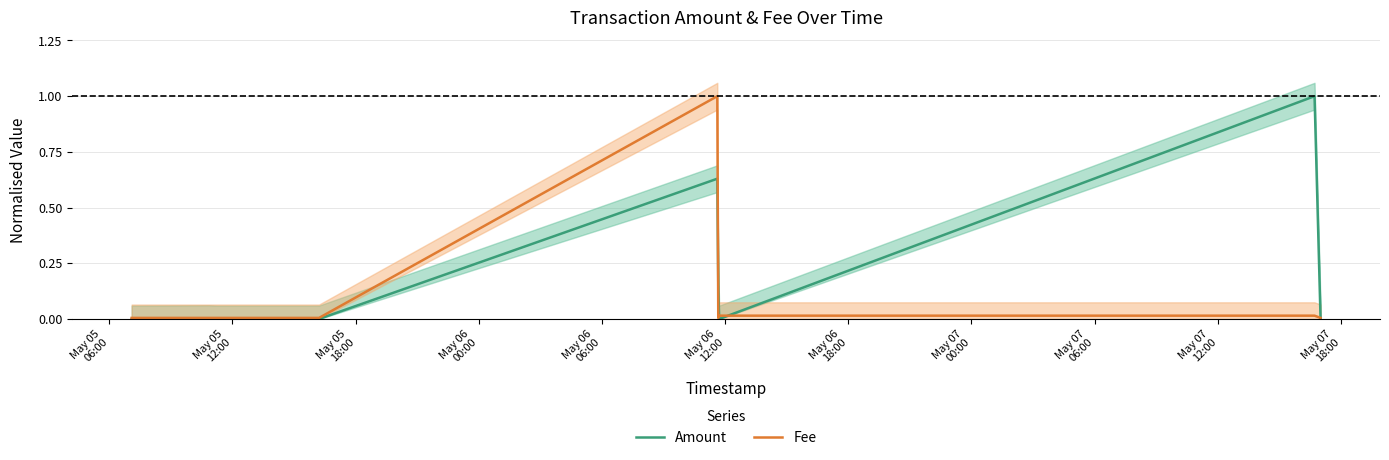

Is it true that Amount equals 0.1 at May 07
00:00?

False